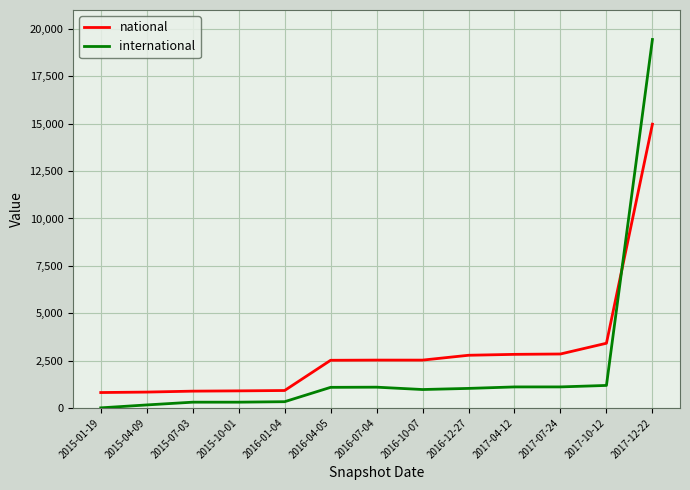

At which label does international first exceed 1027?

2016-04-05